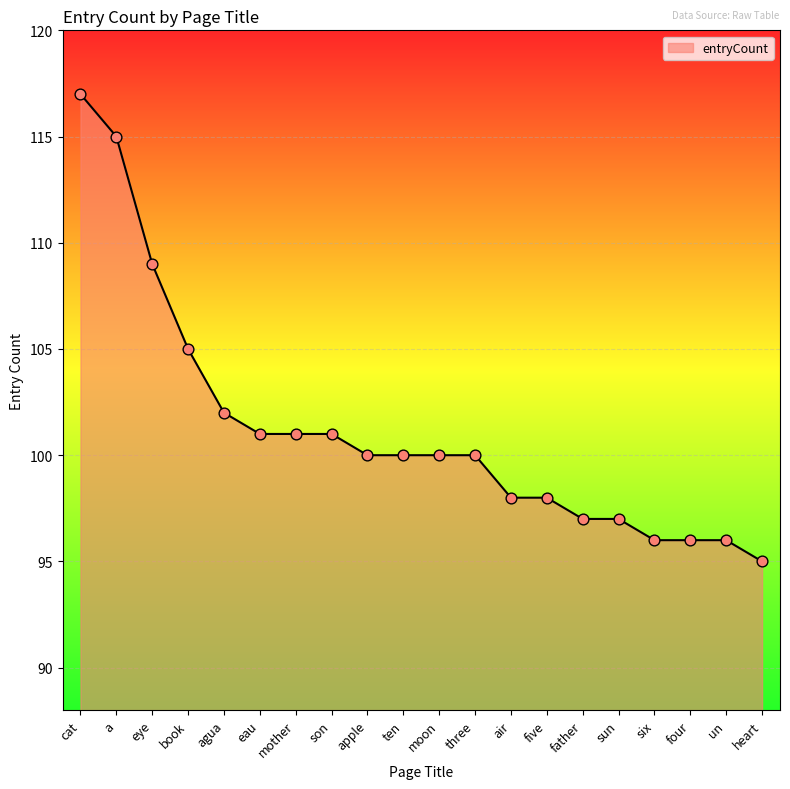

What is the change in value from son to sun?

-4